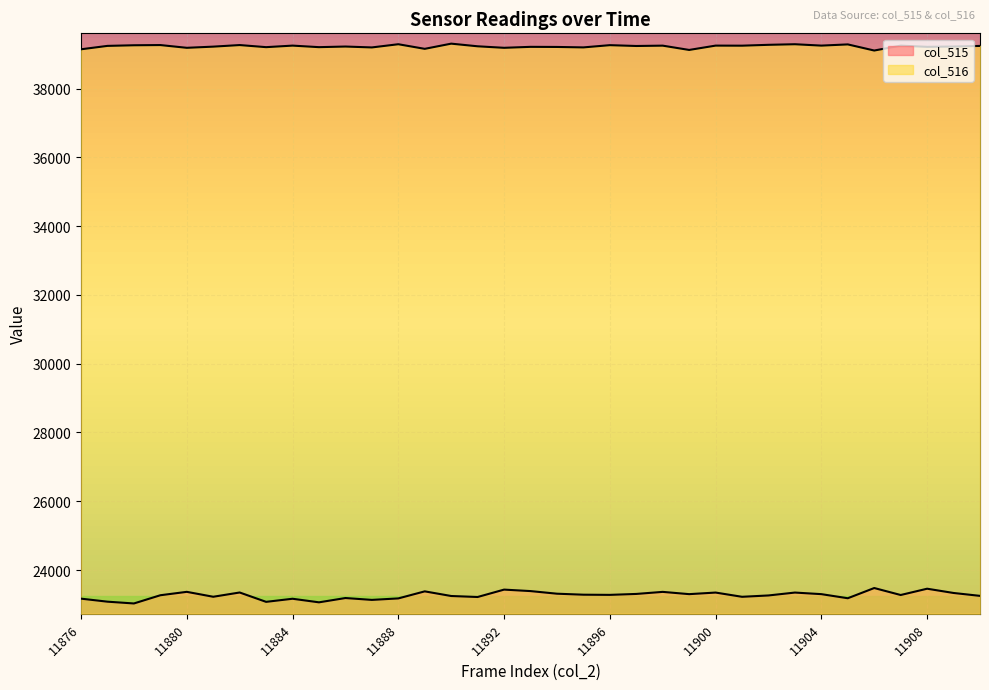

What is the difference between the highest and lowest values at 11888?

16116